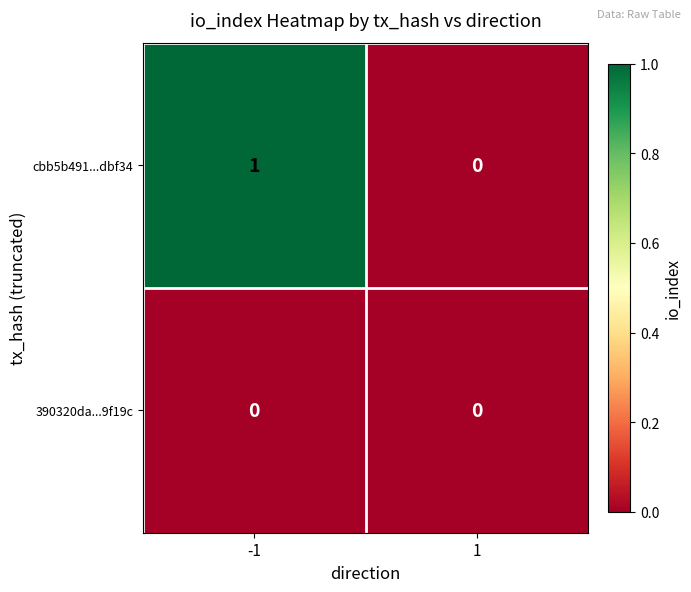

Rank the series by their average value, from lowest to highest.

390320da...9f19c, cbb5b491...dbf34